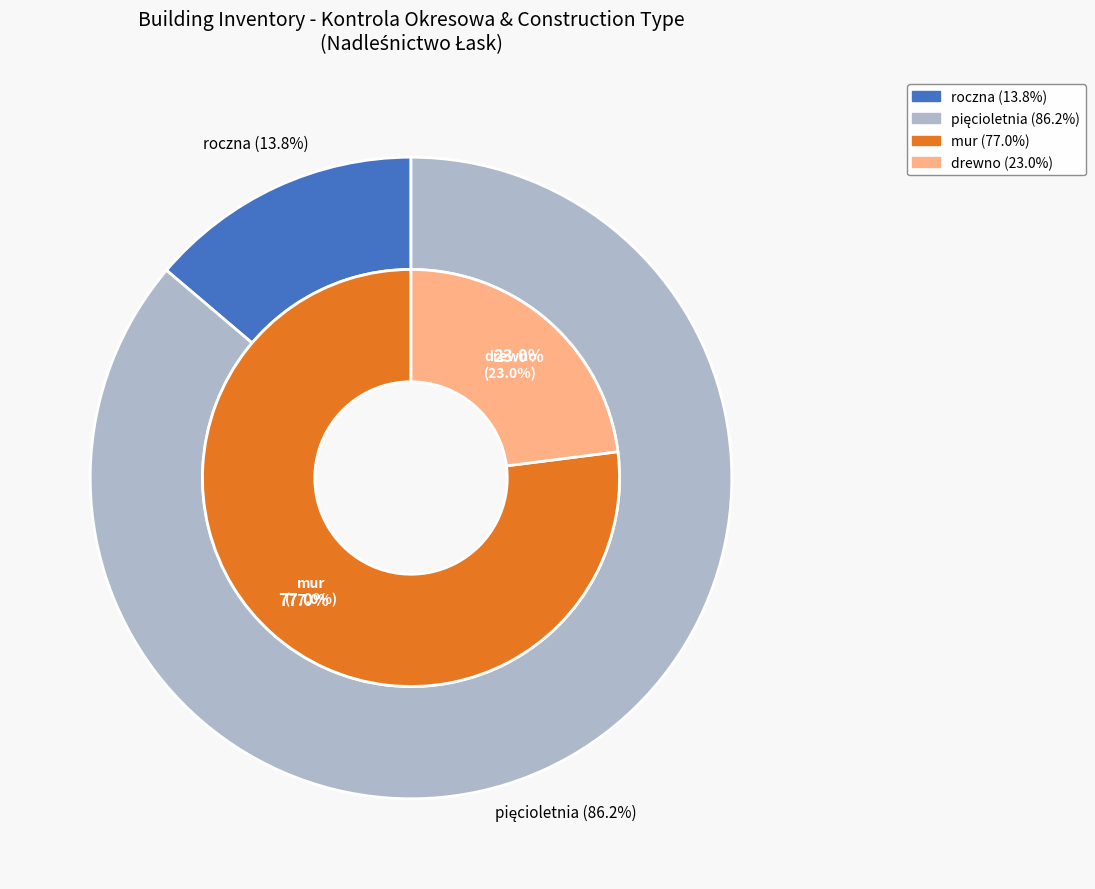

Count the number of slices in the pie.

2